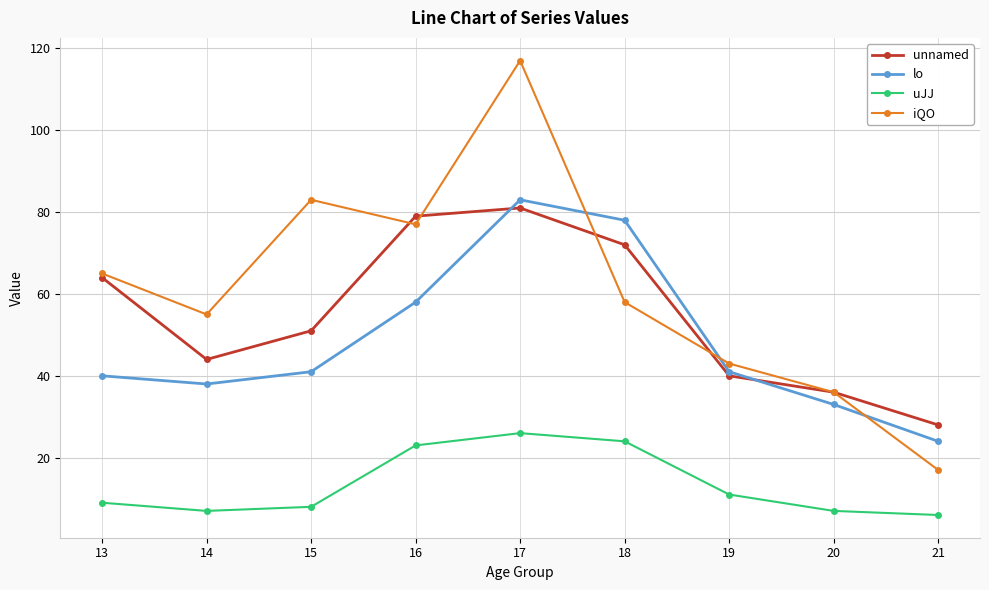

The unnamed series shows 106 at 13. True or false?

False